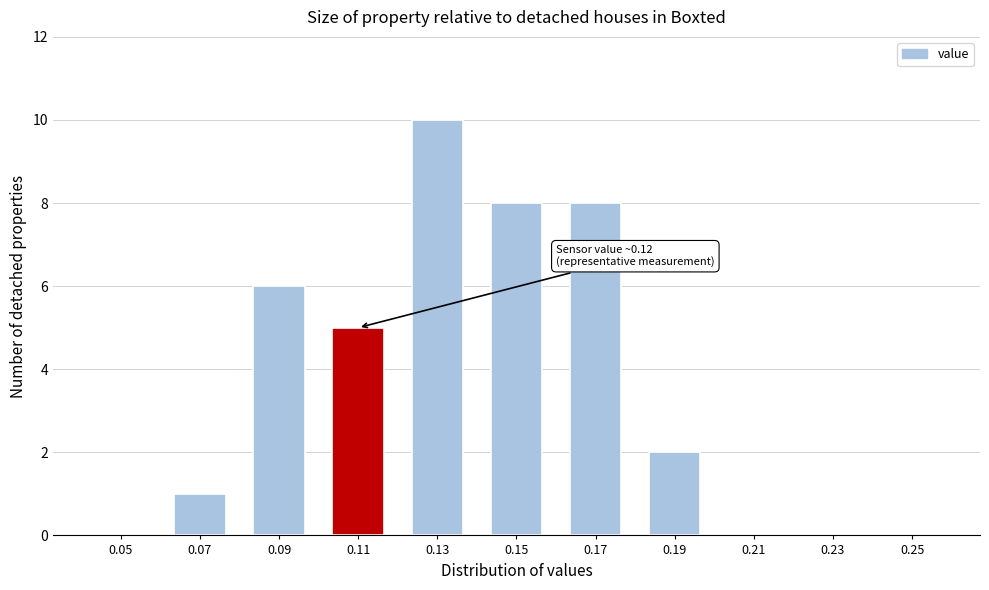

Reading right to left, extract all data points from this chart.

0.25=0	0.23=0	0.21=0	0.19=2	0.17=8	0.15=8	0.13=10	0.11=5	0.09=6	0.07=1	0.05=0